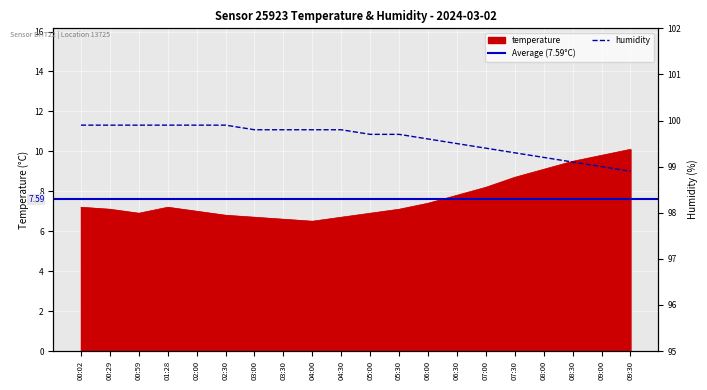

Rank the series at 04:00 from highest to lowest value.

humidity, temperature